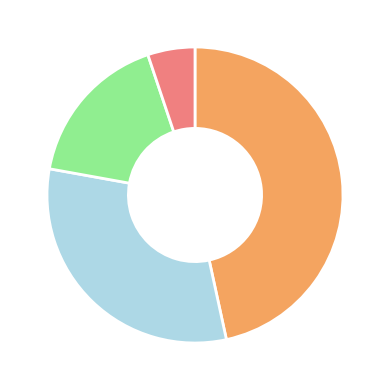

Does any single category account for the majority?

No